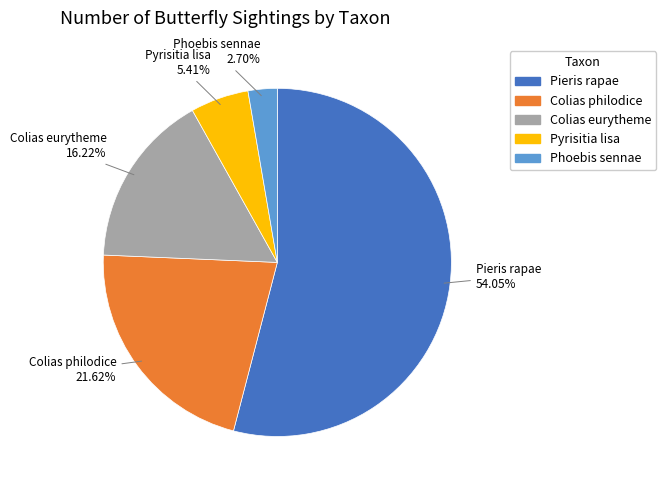

How many slices are in this pie chart?

5